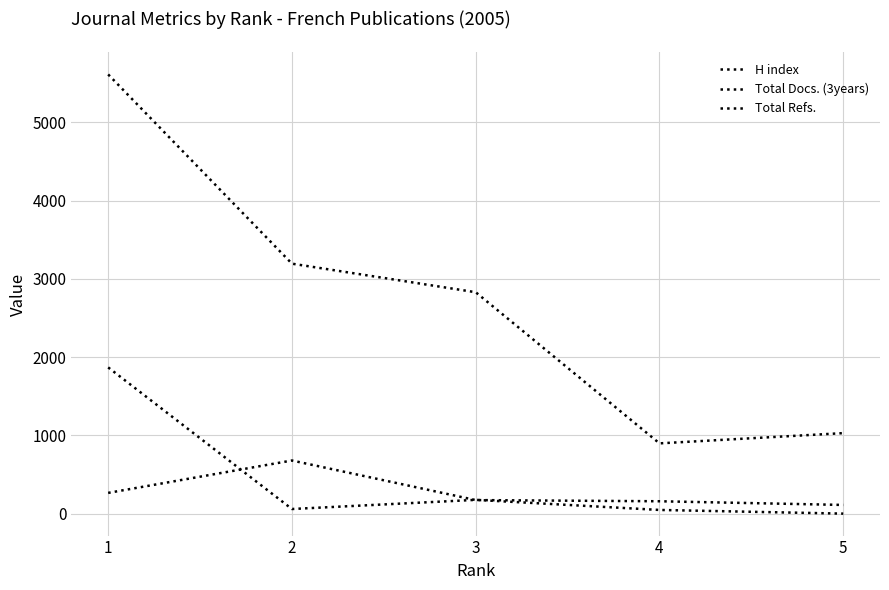

The H index series shows 265 at 1. True or false?

True